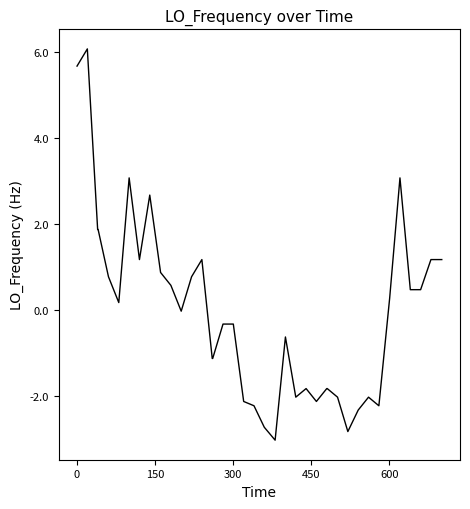

What is the difference between the maximum and minimum values?

9.1